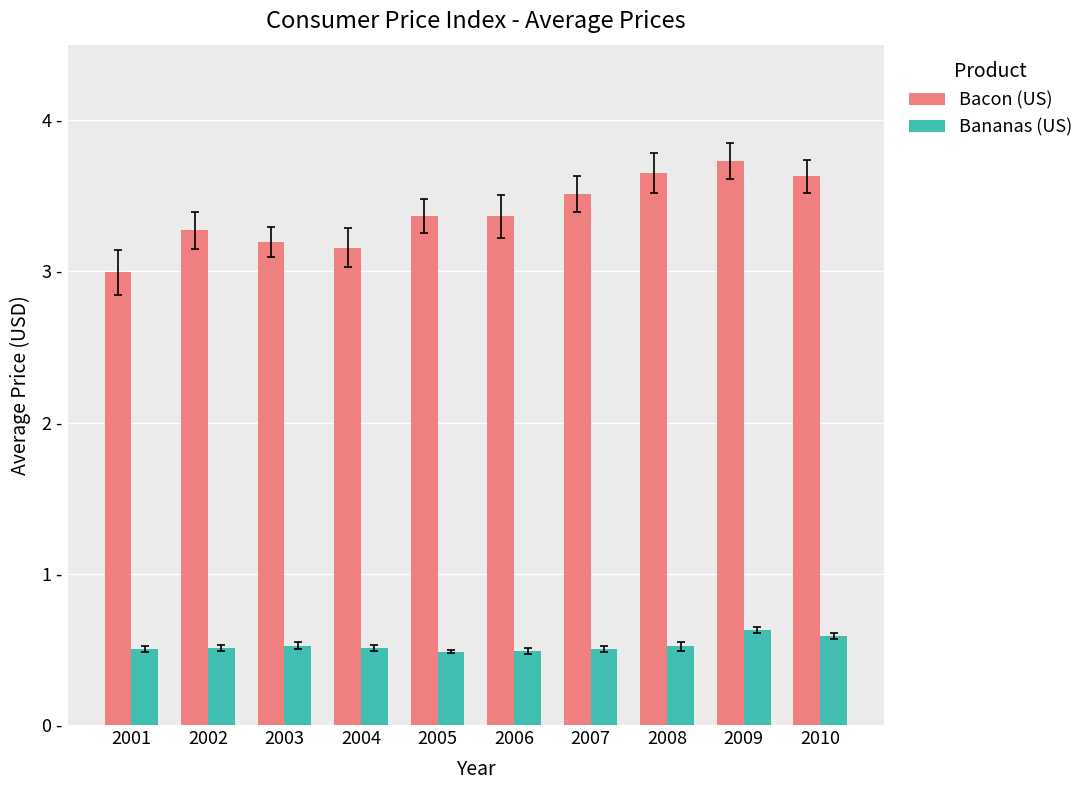

Rank the series by their maximum value, from lowest to highest.

Bananas (US), Bacon (US)